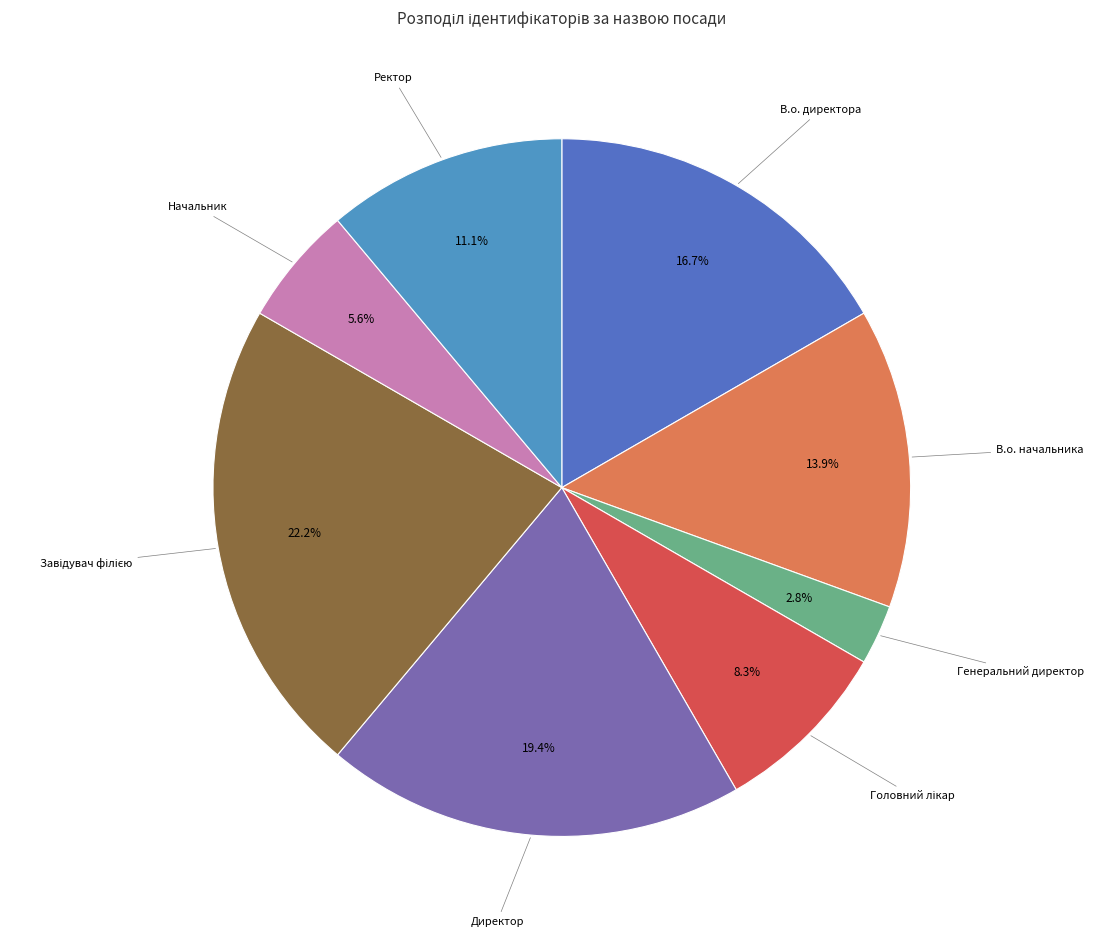

Combined, do Директор and Начальник account for over 50%?

No